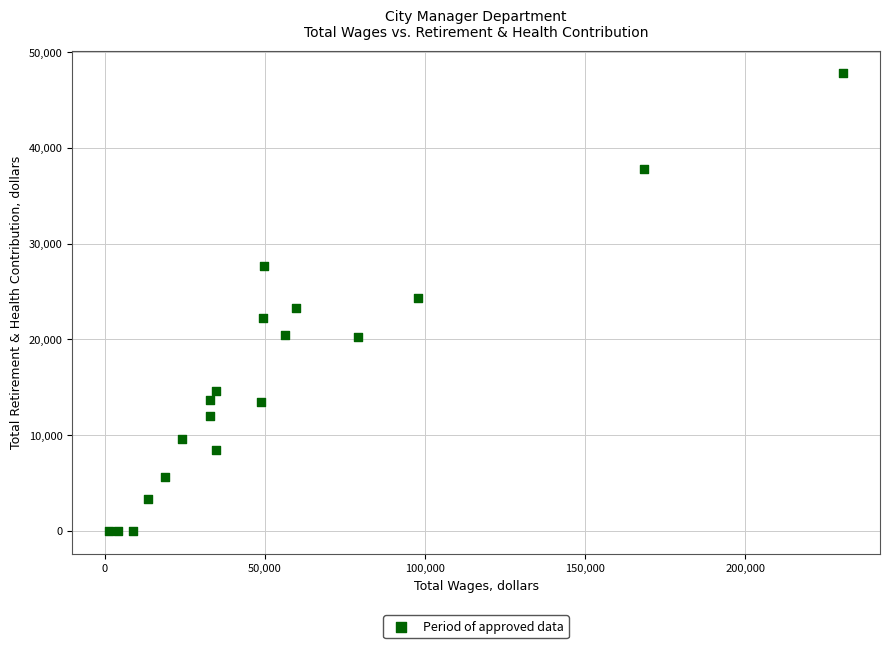

What is the range of Y values (max minus min)?

47769